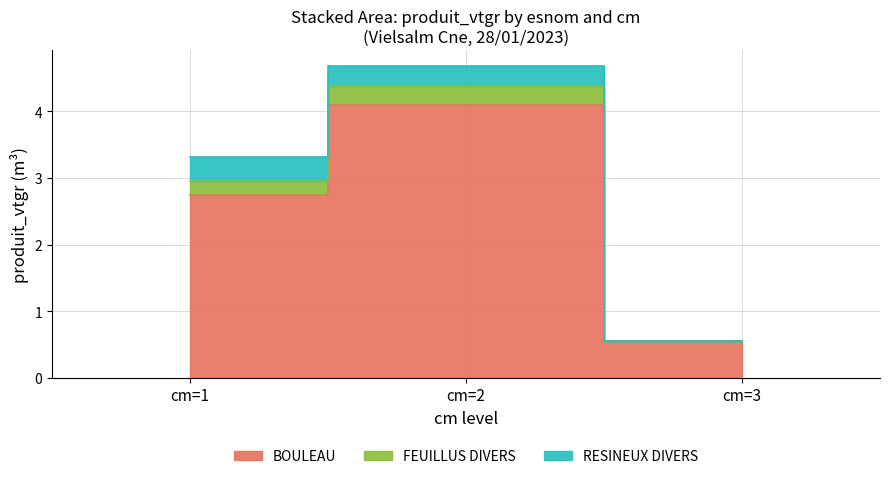

At which label does FEUILLUS DIVERS first exceed 3?

cm=1